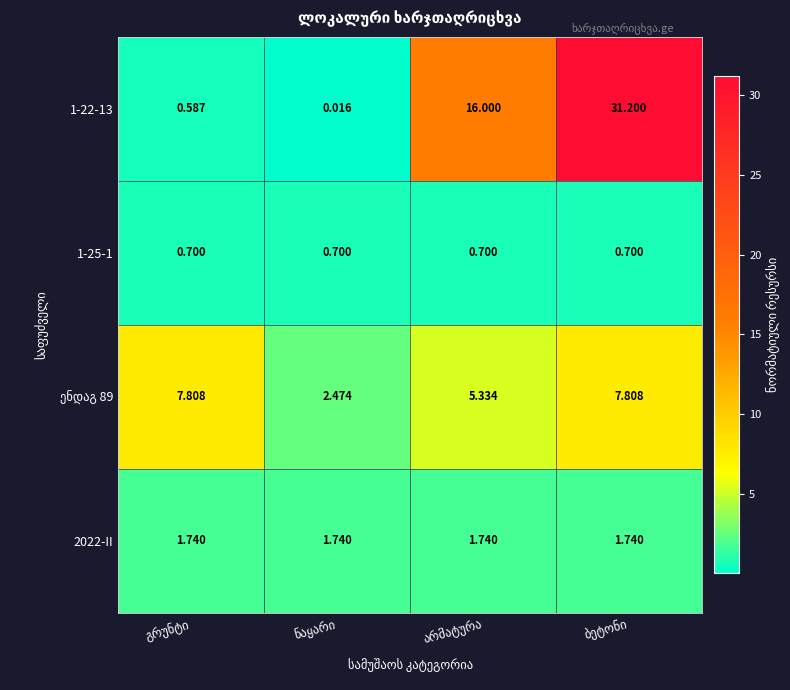

How many categories are shown in the chart?

4